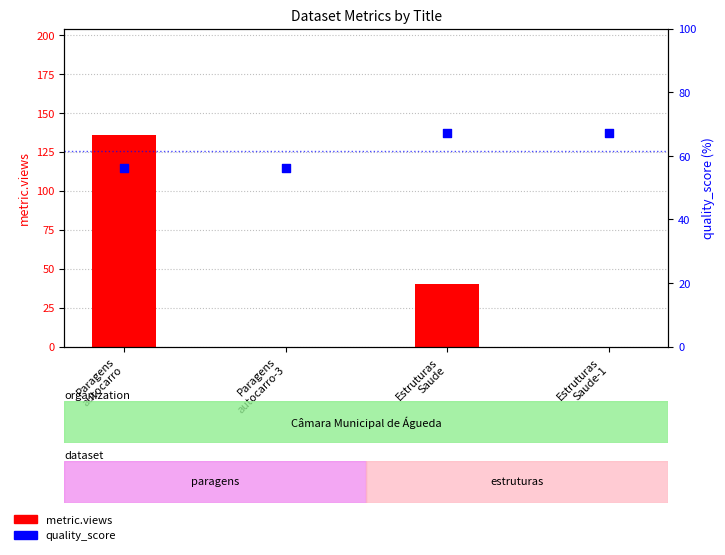

Which series has the largest total across all categories?

quality_score